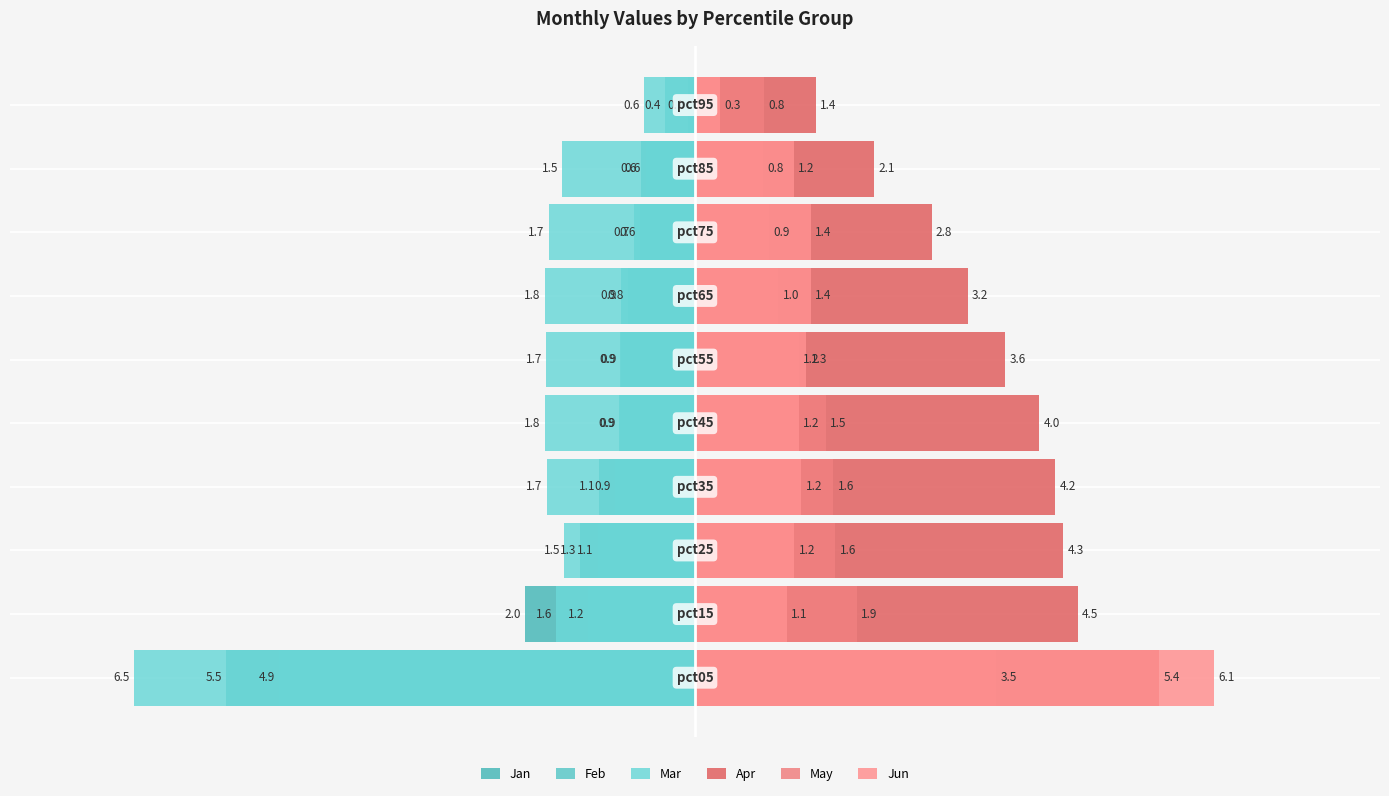

What are all the series names shown in the legend?

Jan, Feb, Mar, Apr, May, Jun